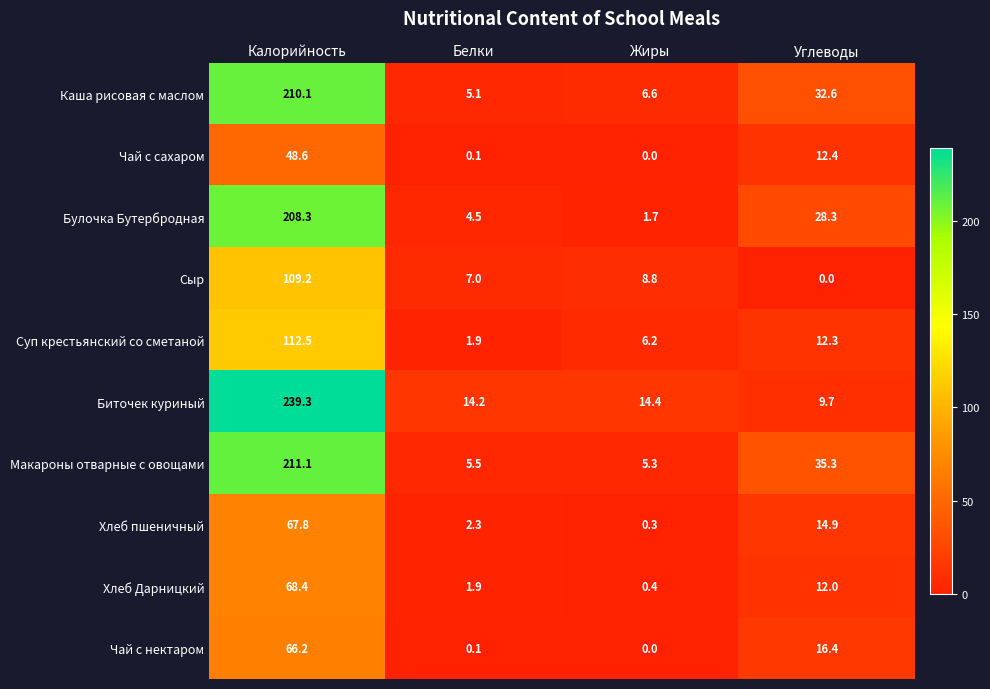

At Углеводы, list the series in order from largest to smallest.

Макароны отварные с овощами, Каша рисовая с маслом, Булочка Бутербродная, Чай с нектаром, Хлеб пшеничный, Чай с сахаром, Суп крестьянский со сметаной, Хлеб Дарницкий, Биточек куриный, Сыр